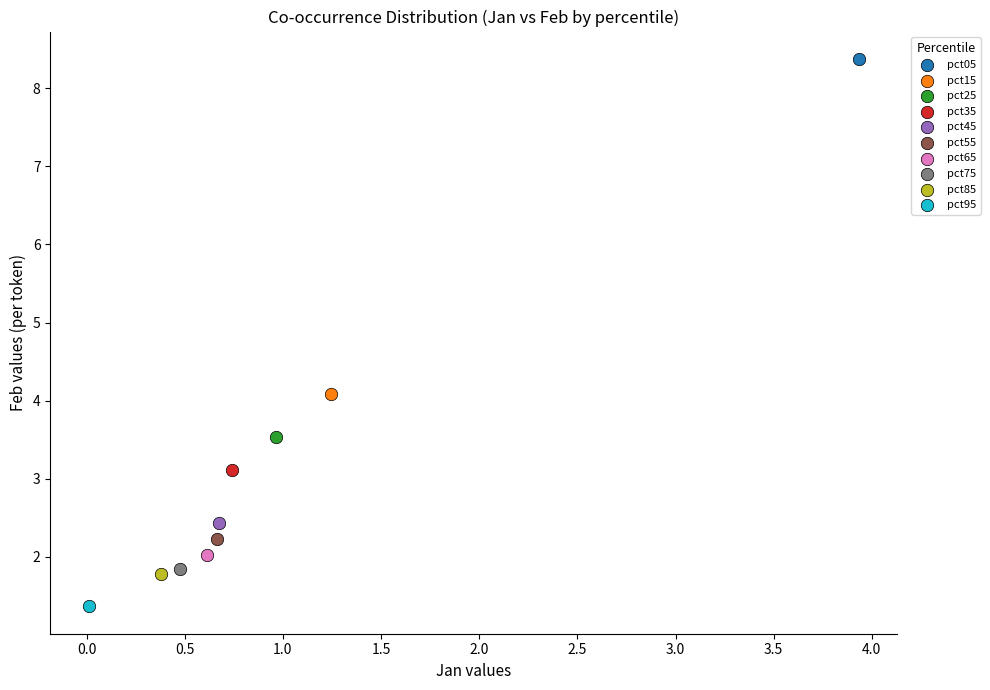

What are all the series names shown in the legend?

pct05, pct15, pct25, pct35, pct45, pct55, pct65, pct75, pct85, pct95